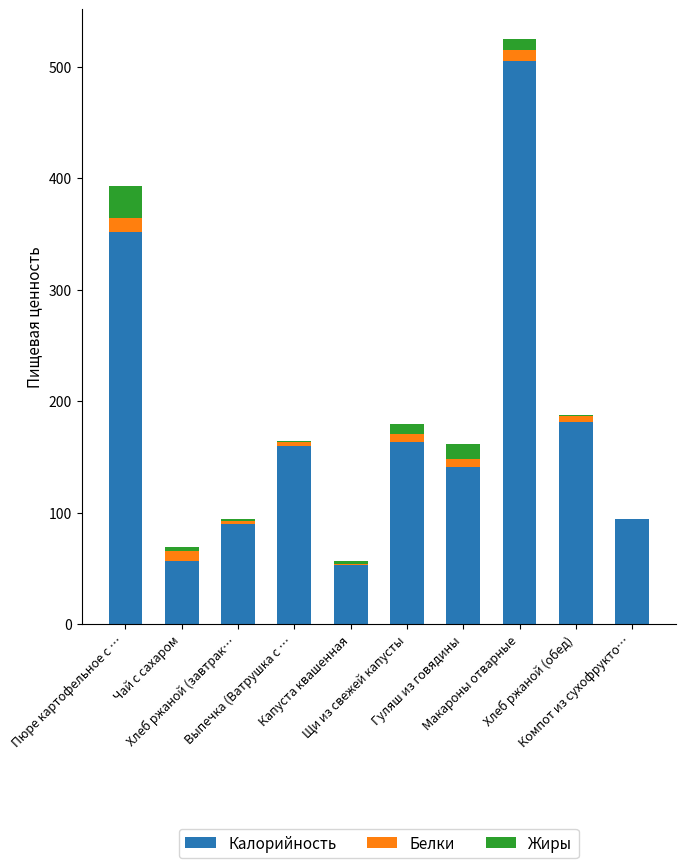

How many series are shown in this chart?

3